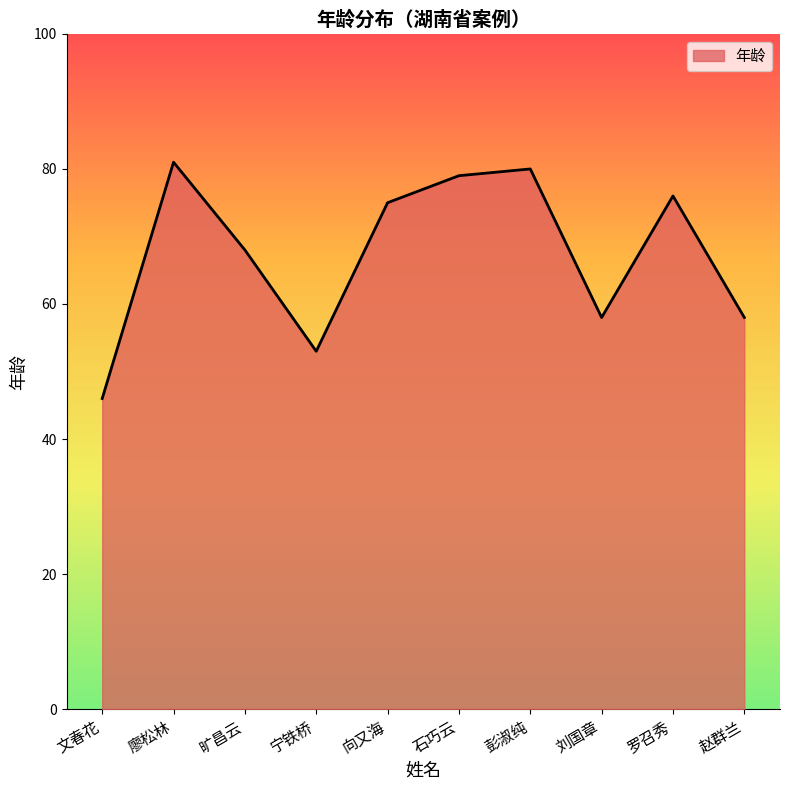

Reading left to right, what are all the values shown in this chart?

46	81	68	53	75	79	80	58	76	58